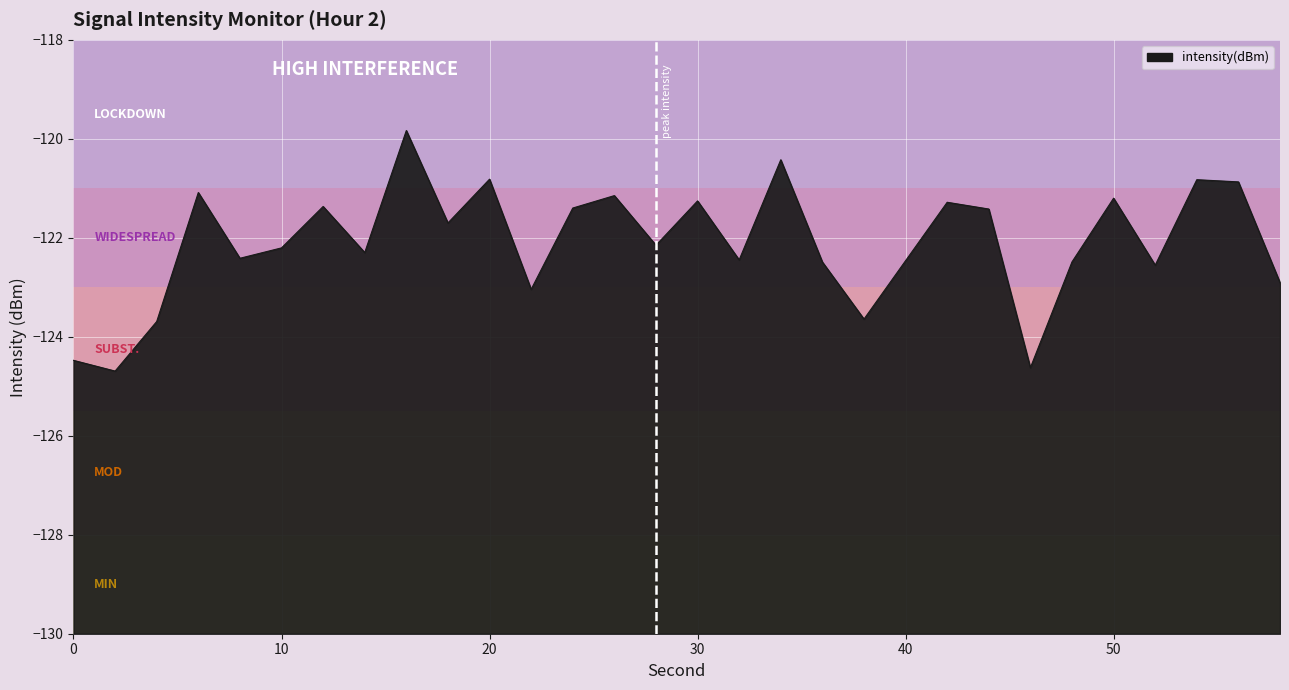

What is the difference between the values at 44 and 20?

0.6